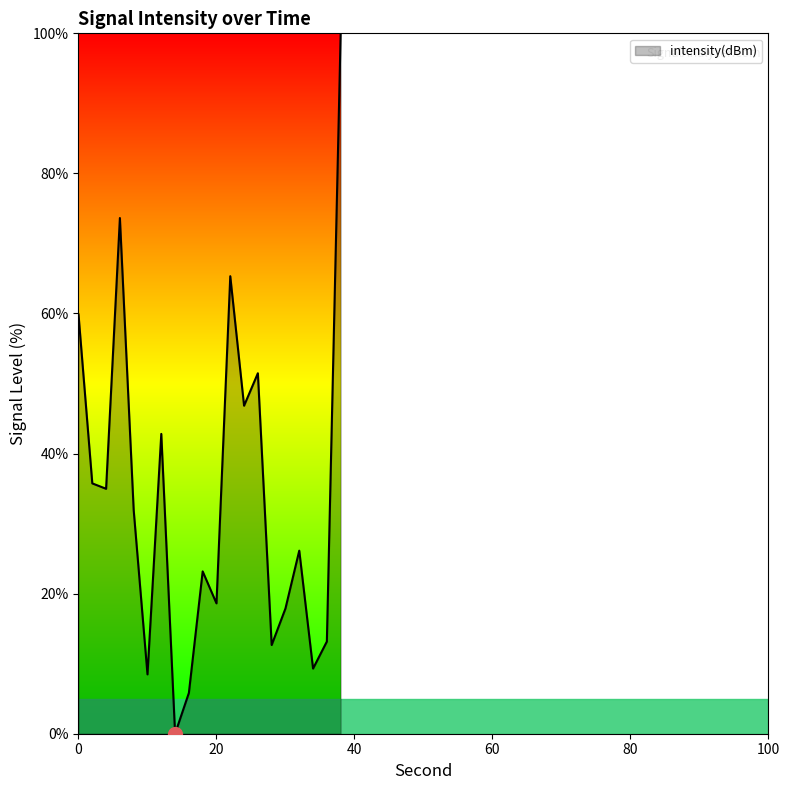

Does the chart display data point markers on the line(s)?

No